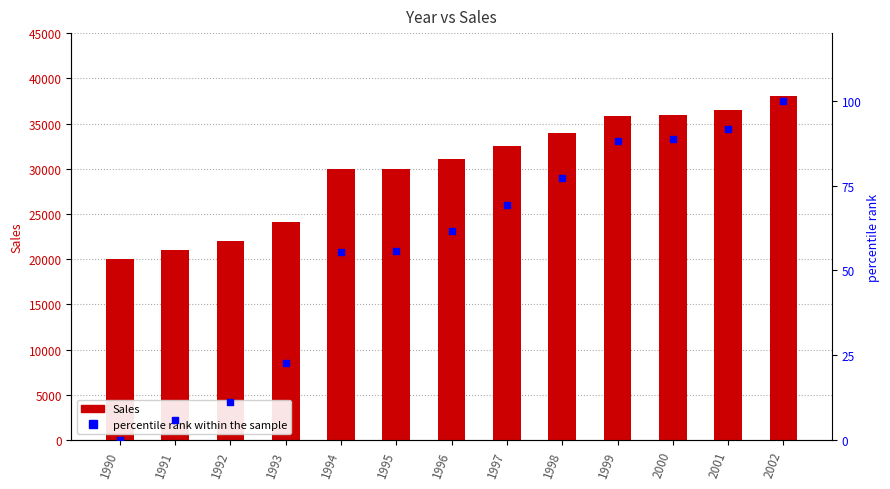

Which series has the largest total across all categories?

Sales